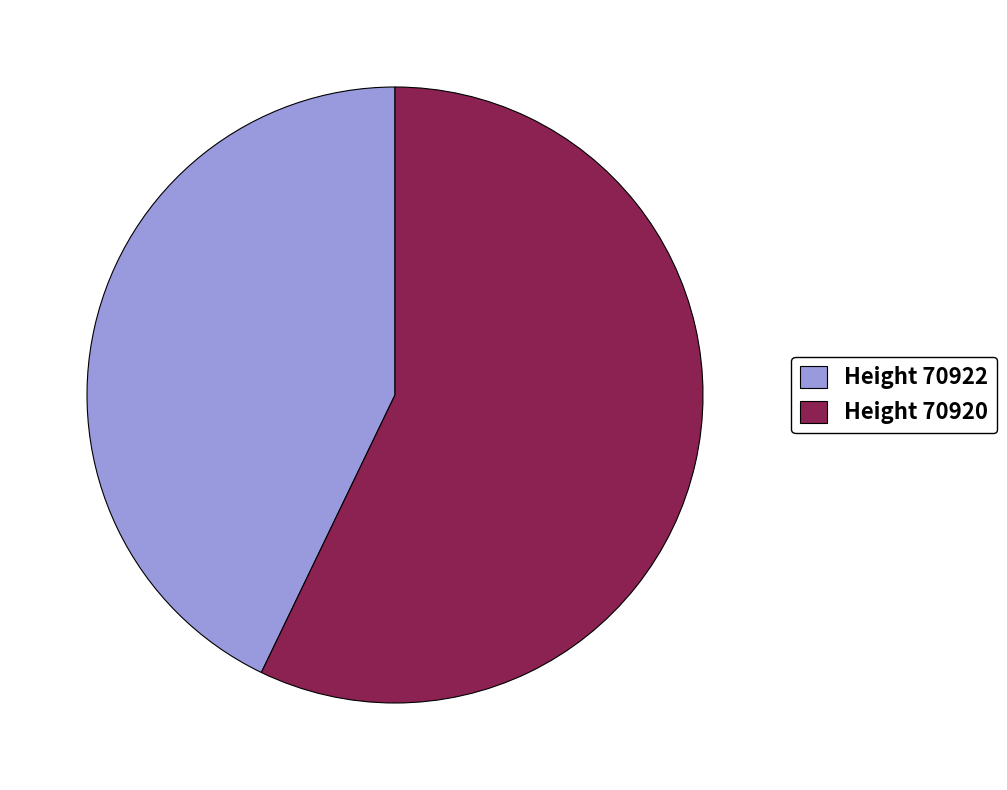

Combined, do Height 70922 and Height 70920 account for over 50%?

Yes